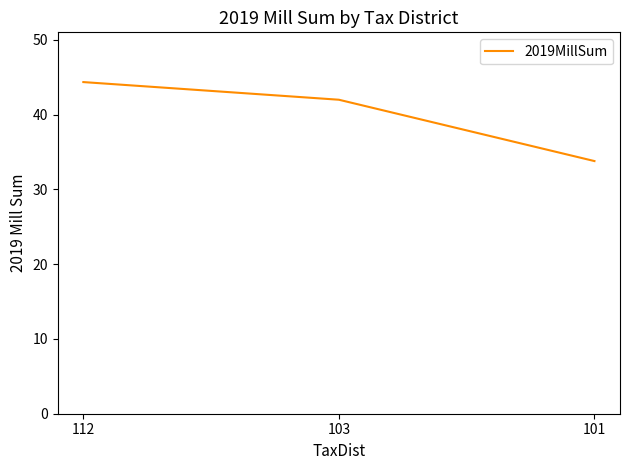

Which has a higher value, 101 or 112?

112